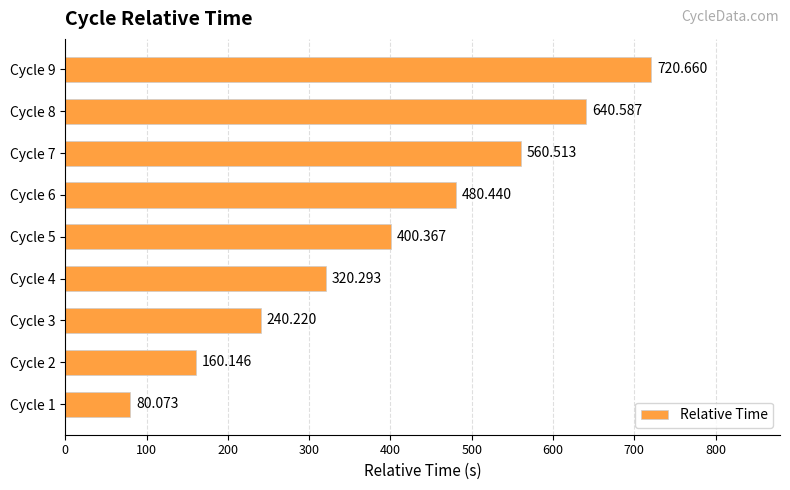

Count the number of data series in this chart.

1